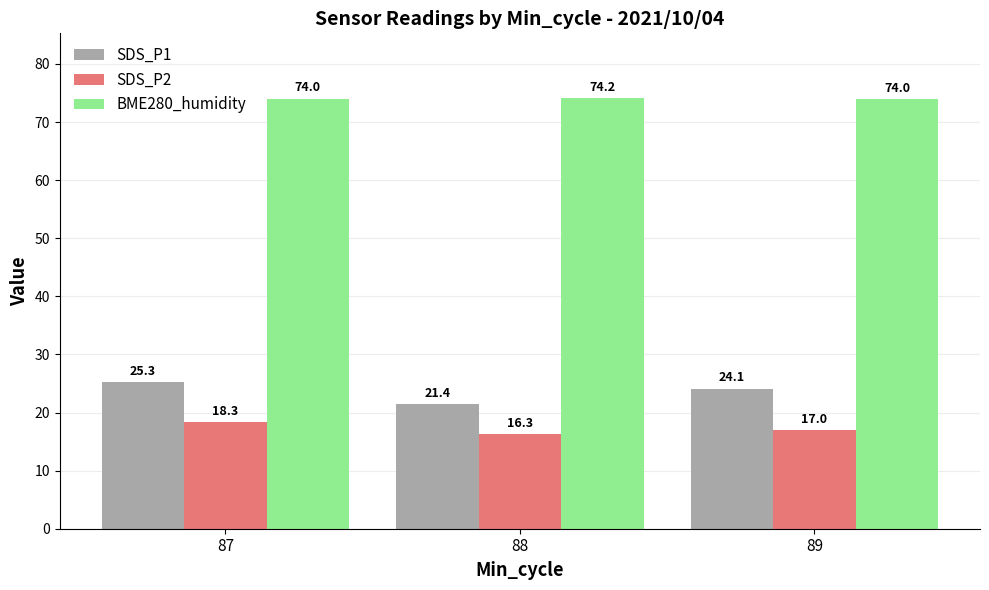

At how many categories does at least one series exceed 20?

3